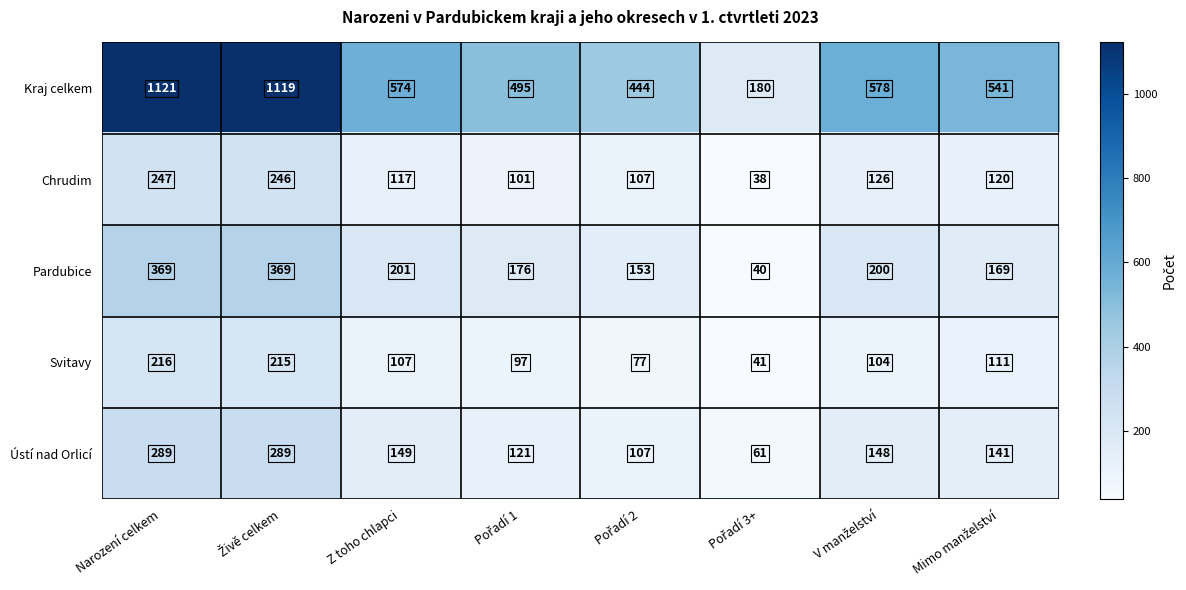

At which category is the sum across all series the highest?

Narození celkem